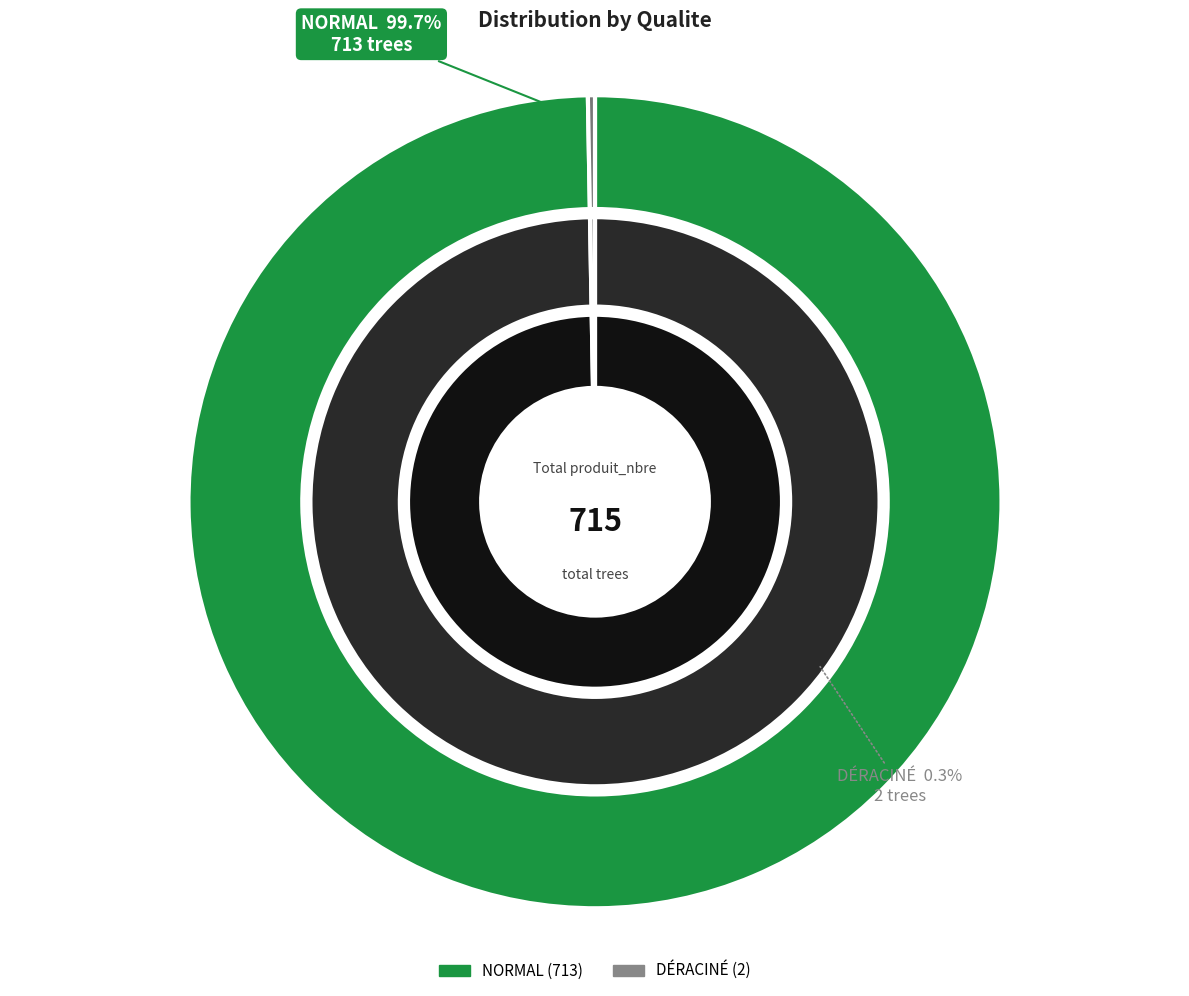

True or false: DERACINE accounts for 0% of the total.

True